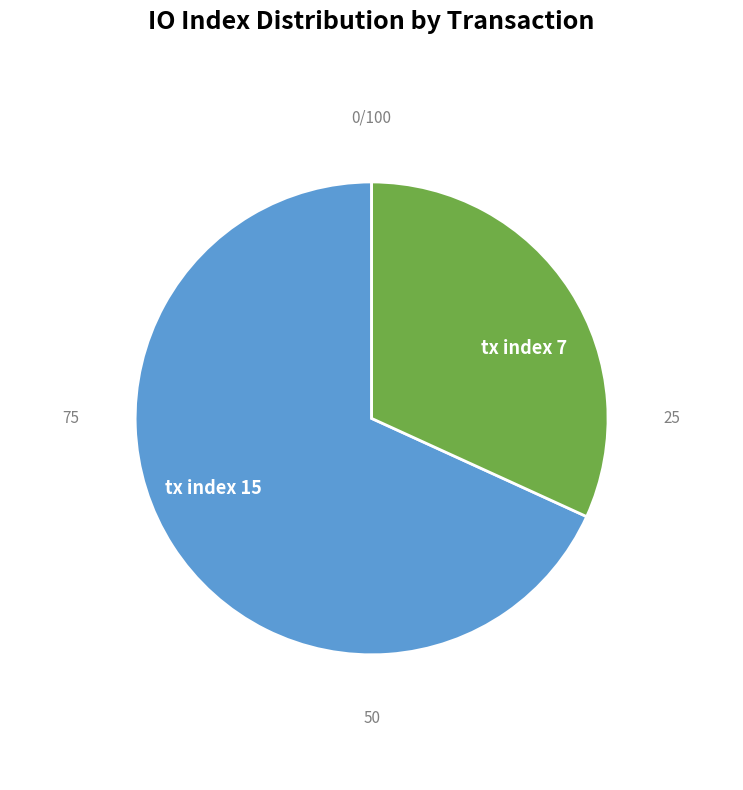

Approximately how many times larger is the value at tx index 15 compared to tx index 7?

2.1